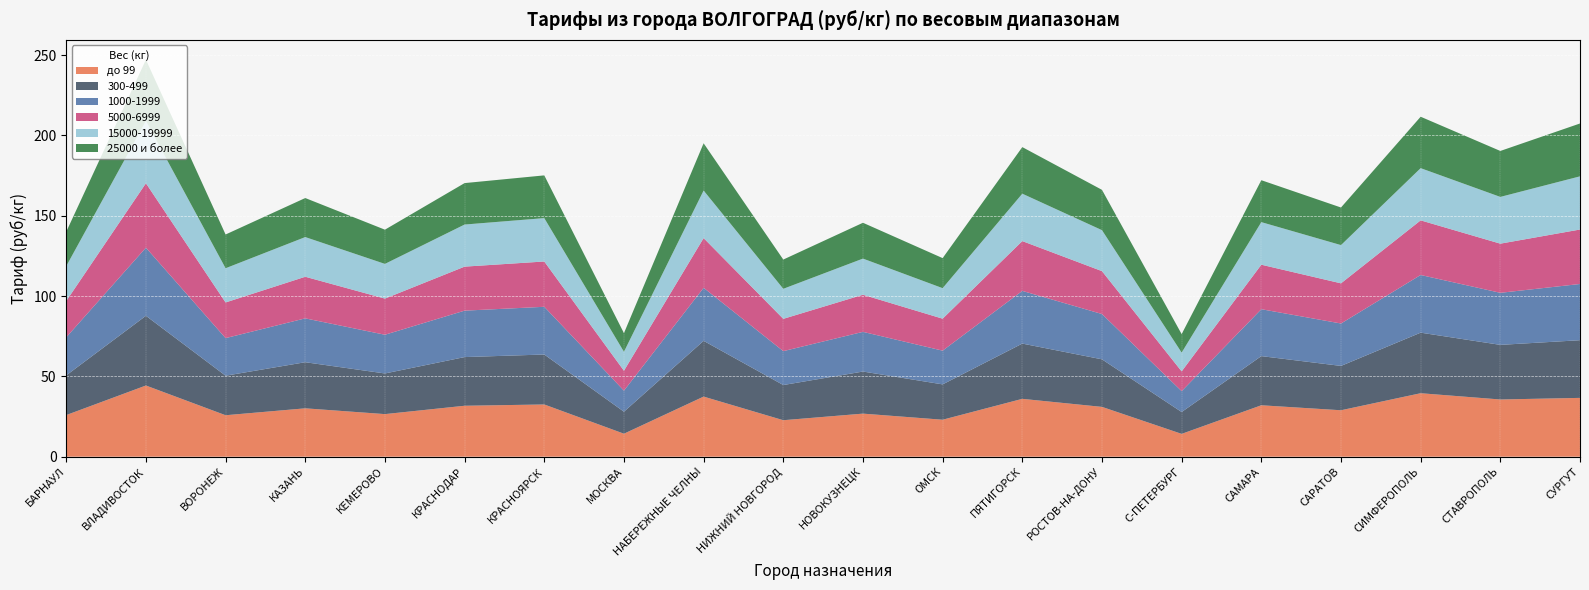

Reading left to right, extract all data points from this chart.

до 99: БАРНАУЛ=25.9	ВЛАДИВОСТОК=44.3	ВОРОНЕЖ=25.8	КАЗАНЬ=30.1	КЕМЕРОВО=26.5	КРАСНОДАР=31.7	КРАСНОЯРСК=32.5	МОСКВА=14.3	НАБЕРЕЖНЫЕ ЧЕЛНЫ=37.4	НИЖНИЙ НОВГОРОД=22.7	НОВОКУЗНЕЦК=26.8	ОМСК=23.0	ПЯТИГОРСК=36.0	РОСТОВ-НА-ДОНУ=31.0	С-ПЕТЕРБУРГ=14.2	САМАРА=32.0	САРАТОВ=28.9	СИМФЕРОПОЛЬ=39.5	СТАВРОПОЛЬ=35.6	СУРГУТ=36.6
300-499: БАРНАУЛ=24.7	ВЛАДИВОСТОК=43.4	ВОРОНЕЖ=24.6	КАЗАНЬ=28.7	КЕМЕРОВО=25.3	КРАСНОДАР=30.3	КРАСНОЯРСК=31.1	МОСКВА=13.7	НАБЕРЕЖНЫЕ ЧЕЛНЫ=34.7	НИЖНИЙ НОВГОРОД=21.9	НОВОКУЗНЕЦК=26.2	ОМСК=22.0	ПЯТИГОРСК=34.4	РОСТОВ-НА-ДОНУ=29.6	С-ПЕТЕРБУРГ=13.6	САМАРА=30.6	САРАТОВ=27.6	СИМФЕРОПОЛЬ=37.7	СТАВРОПОЛЬ=34.0	СУРГУТ=35.9
1000-1999: БАРНАУЛ=23.7	ВЛАДИВОСТОК=42.4	ВОРОНЕЖ=23.4	КАЗАНЬ=27.3	КЕМЕРОВО=24.1	КРАСНОДАР=28.9	КРАСНОЯРСК=29.7	МОСКВА=13.1	НАБЕРЕЖНЫЕ ЧЕЛНЫ=33.0	НИЖНИЙ НОВГОРОД=21.1	НОВОКУЗНЕЦК=24.7	ОМСК=21.0	ПЯТИГОРСК=32.8	РОСТОВ-НА-ДОНУ=28.2	С-ПЕТЕРБУРГ=13.0	САМАРА=29.2	САРАТОВ=26.4	СИМФЕРОПОЛЬ=35.9	СТАВРОПОЛЬ=32.4	СУРГУТ=35.0
5000-6999: БАРНАУЛ=22.6	ВЛАДИВОСТОК=40.1	ВОРОНЕЖ=22.2	КАЗАНЬ=25.9	КЕМЕРОВО=22.5	КРАСНОДАР=27.4	КРАСНОЯРСК=28.2	МОСКВА=12.4	НАБЕРЕЖНЫЕ ЧЕЛНЫ=30.9	НИЖНИЙ НОВГОРОД=20.1	НОВОКУЗНЕЦК=23.1	ОМСК=19.9	ПЯТИГОРСК=31.0	РОСТОВ-НА-ДОНУ=26.7	С-ПЕТЕРБУРГ=12.3	САМАРА=27.7	САРАТОВ=25.0	СИМФЕРОПОЛЬ=34.0	СТАВРОПОЛЬ=30.6	СУРГУТ=33.9
15000-19999: БАРНАУЛ=21.7	ВЛАДИВОСТОК=38.8	ВОРОНЕЖ=21.3	КАЗАНЬ=24.7	КЕМЕРОВО=21.6	КРАСНОДАР=26.2	КРАСНОЯРСК=27.0	МОСКВА=11.8	НАБЕРЕЖНЫЕ ЧЕЛНЫ=29.6	НИЖНИЙ НОВГОРОД=18.7	НОВОКУЗНЕЦК=22.5	ОМСК=19.0	ПЯТИГОРСК=29.5	РОСТОВ-НА-ДОНУ=25.5	С-ПЕТЕРБУРГ=11.7	САМАРА=26.5	САРАТОВ=23.8	СИМФЕРОПОЛЬ=32.5	СТАВРОПОЛЬ=29.1	СУРГУТ=33.1
25000 и более: БАРНАУЛ=21.4	ВЛАДИВОСТОК=38.1	ВОРОНЕЖ=21.0	КАЗАНЬ=24.3	КЕМЕРОВО=21.3	КРАСНОДАР=25.8	КРАСНОЯРСК=26.6	МОСКВА=11.6	НАБЕРЕЖНЫЕ ЧЕЛНЫ=29.4	НИЖНИЙ НОВГОРОД=18.2	НОВОКУЗНЕЦК=22.3	ОМСК=18.7	ПЯТИГОРСК=29.0	РОСТОВ-НА-ДОНУ=25.1	С-ПЕТЕРБУРГ=11.5	САМАРА=26.1	САРАТОВ=23.4	СИМФЕРОПОЛЬ=32.0	СТАВРОПОЛЬ=28.6	СУРГУТ=32.9